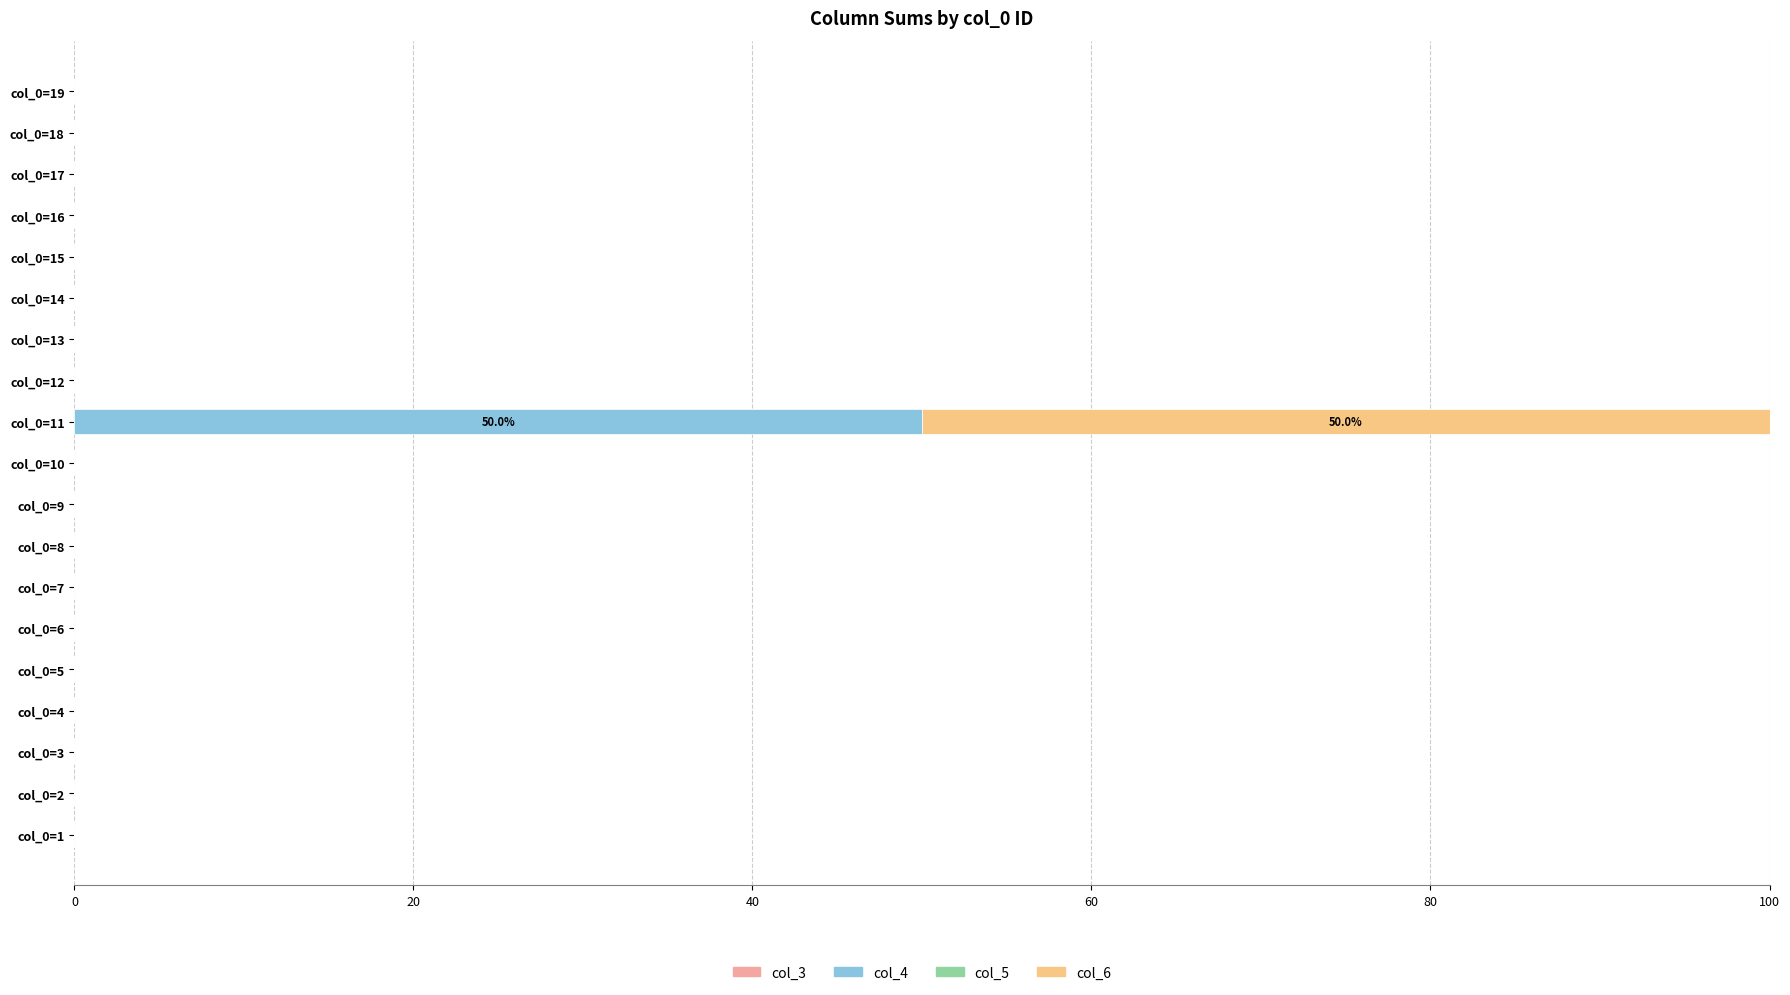

Is it true that col_4 equals -33 at col_0=5?

False